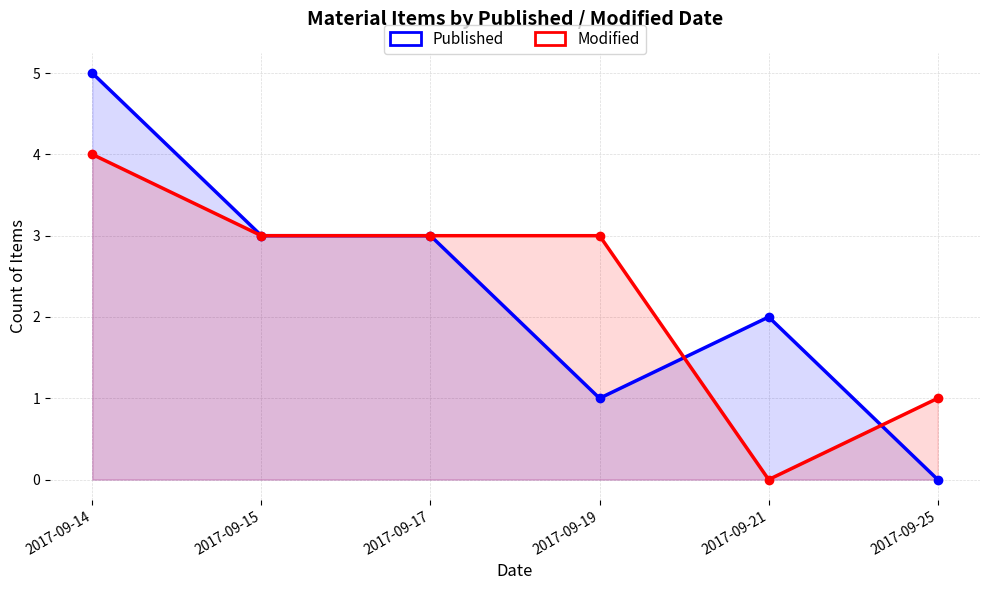

Is it true that Published equals 2 at 2017-09-25?

False